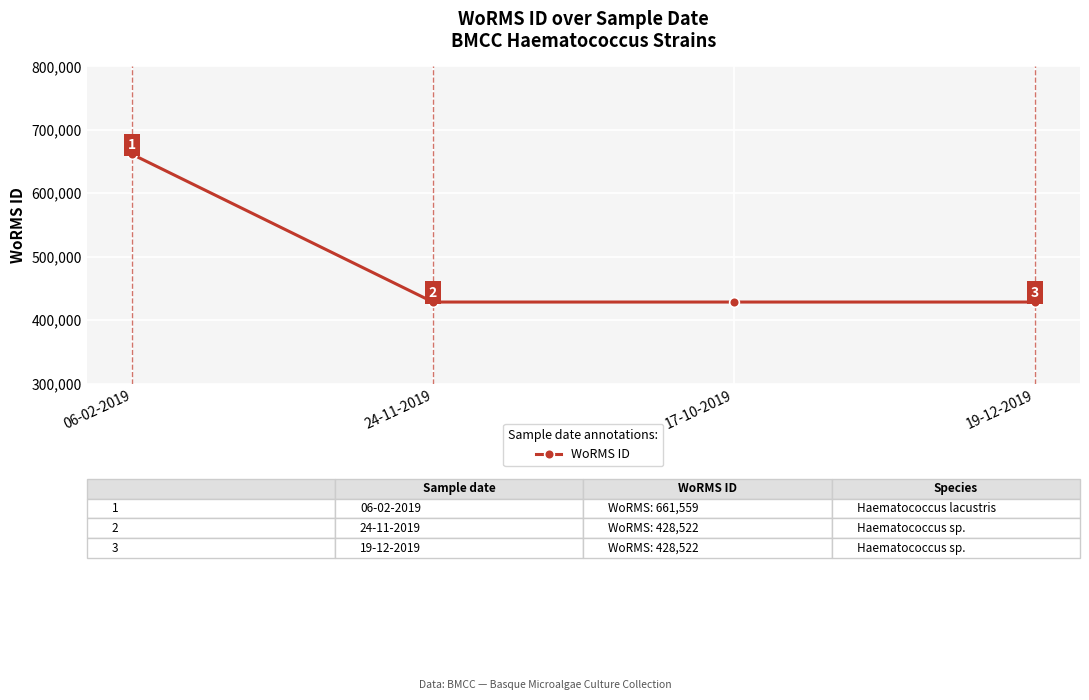

Read the value at 06-02-2019.

661559